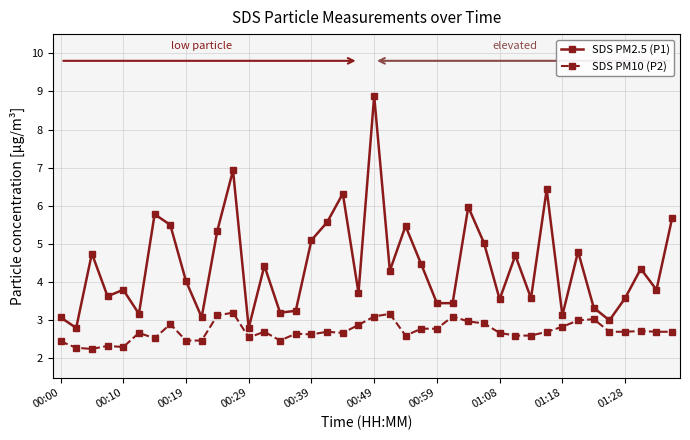

Rank the series by their maximum value, from highest to lowest.

SDS PM2.5 (P1), SDS PM10 (P2)